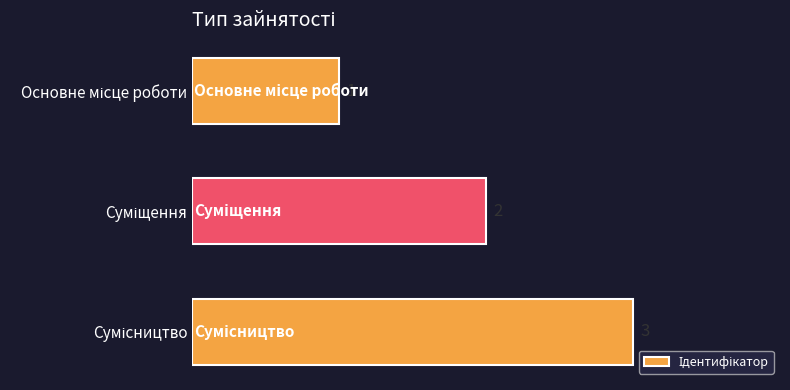

How many values are between 1 and 3?

3